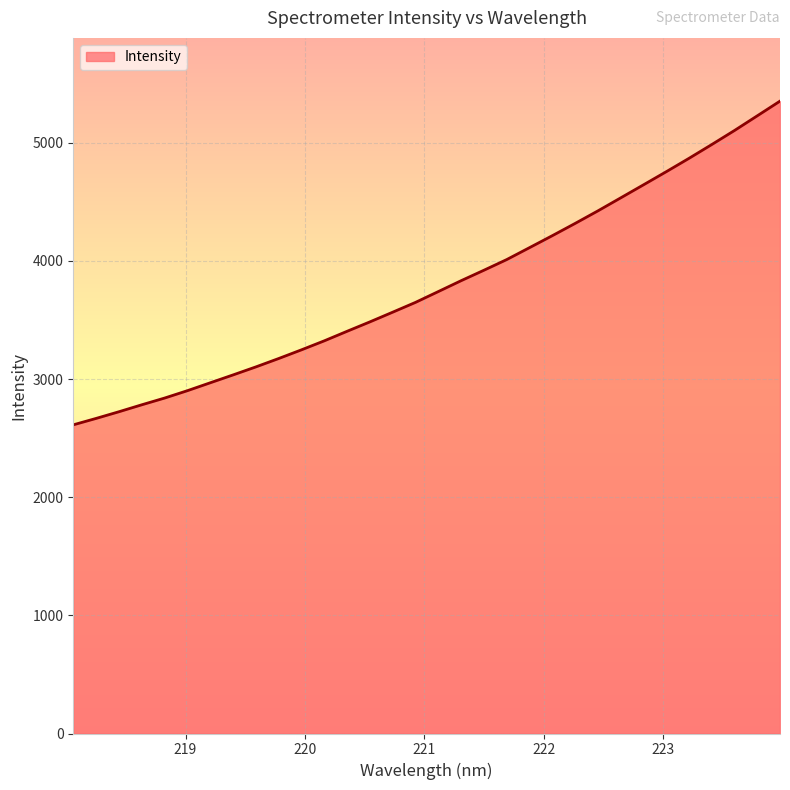

What is the minimum value shown in the chart?

2612.5